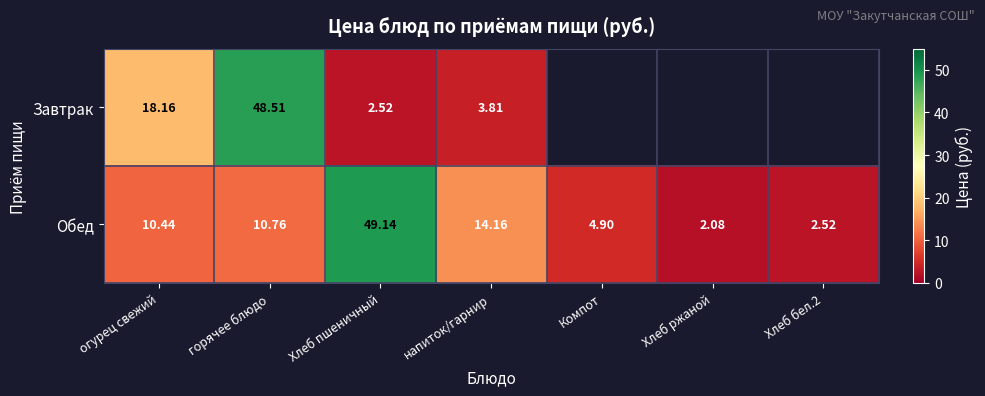

Which series changed the most between горячее блюдо and напиток/гарнир?

Завтрак